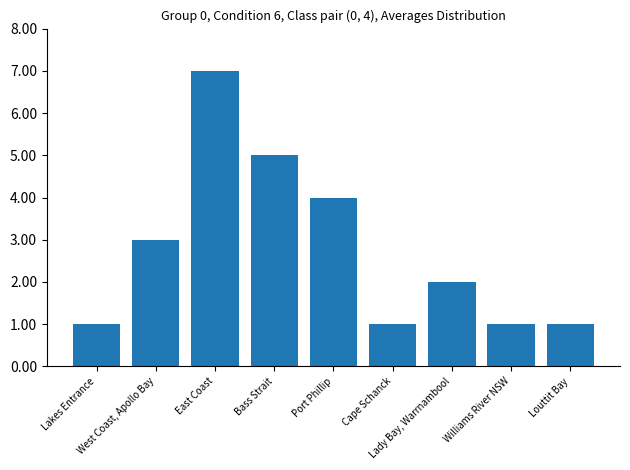

How many series are shown in this chart?

1